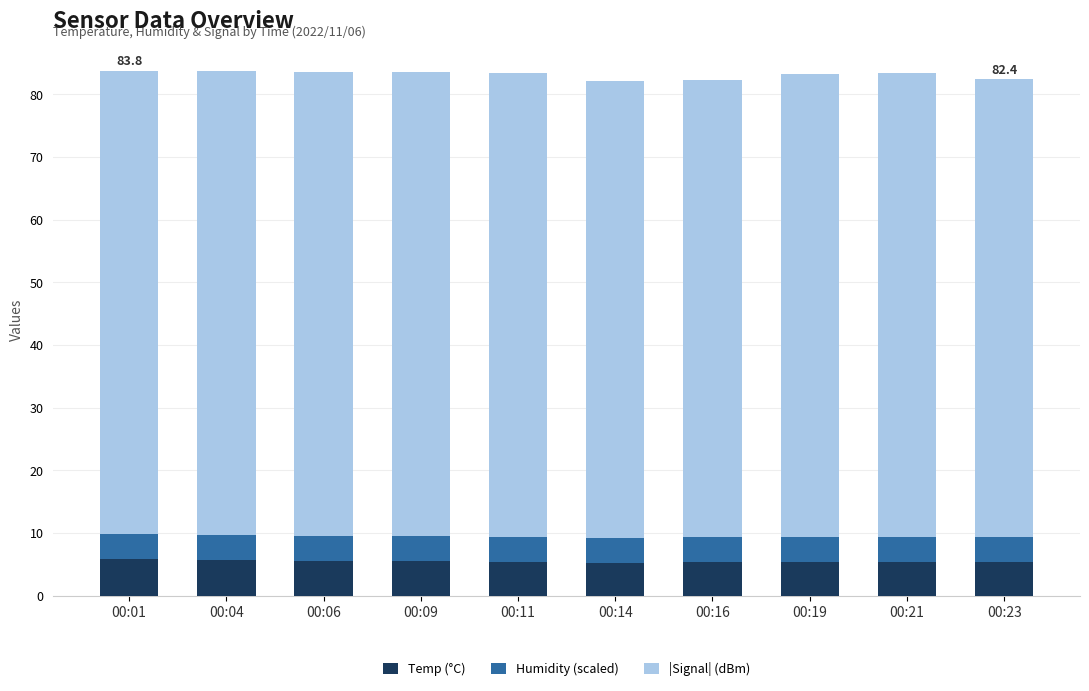

What is the highest value of the Temp (°C) series?

5.8